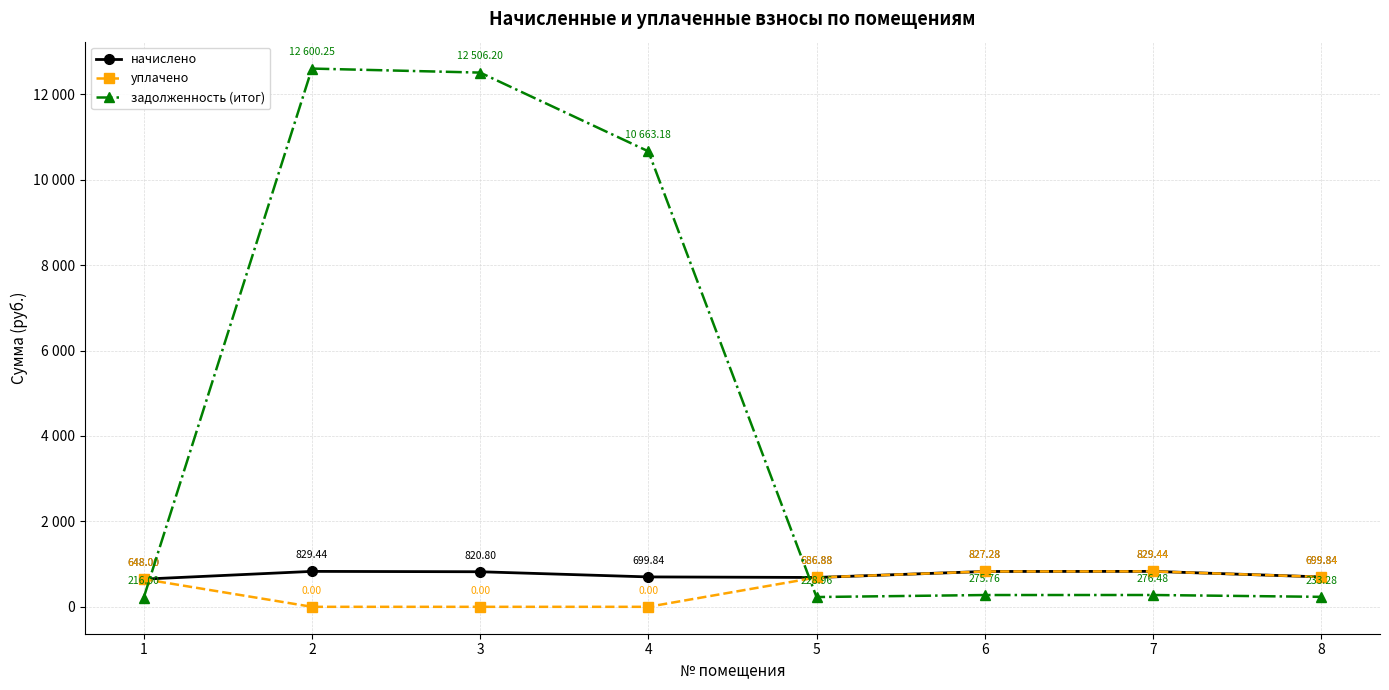

What is the sum of the начислено values at 1 and 5?

1334.9